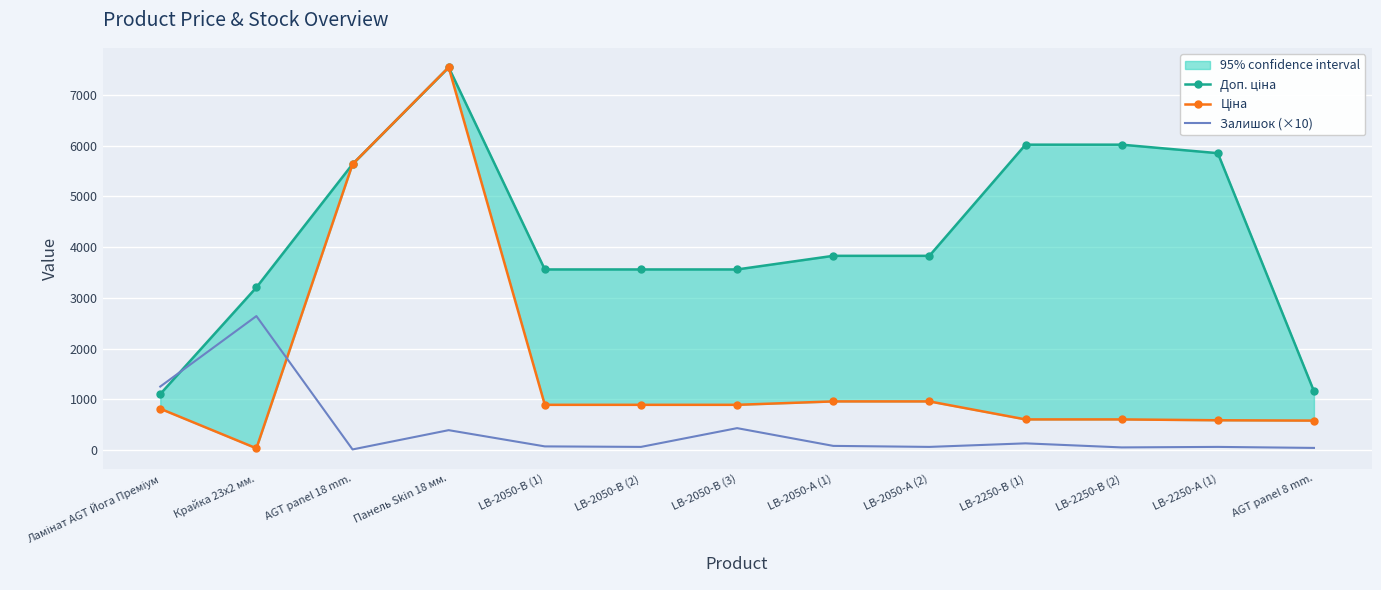

Where is Залишок (×10) nearest to the value 1325?

Ламінат AGT Йога Преміум